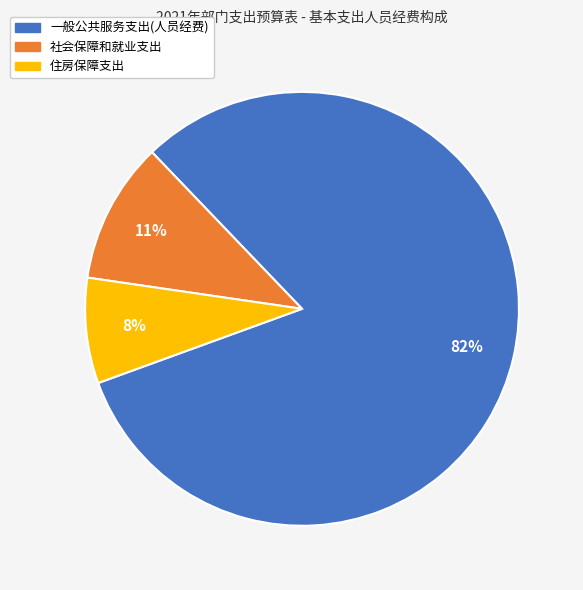

Is the sum of 一般公共服务支出(人员经费) and 社会保障和就业支出 greater than half?

Yes